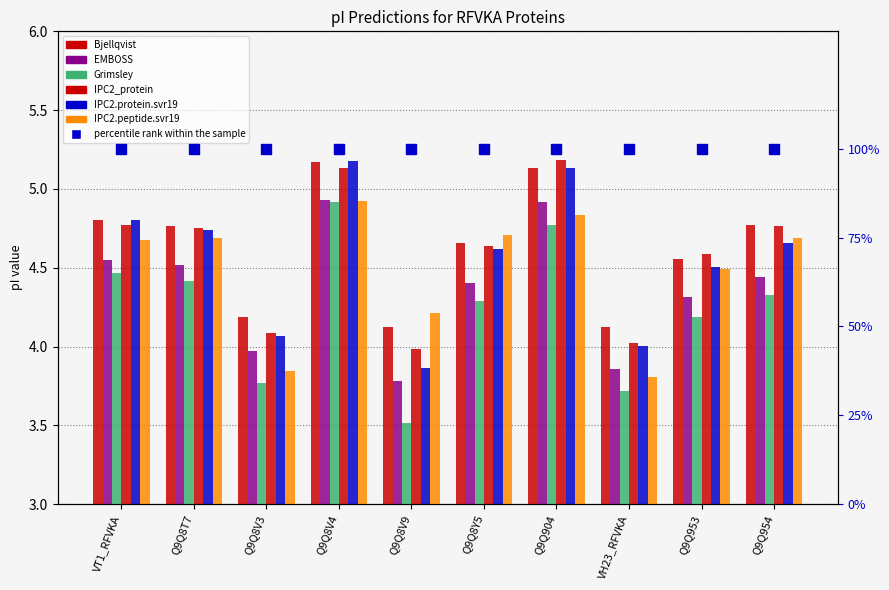

Are the bars horizontal?

No